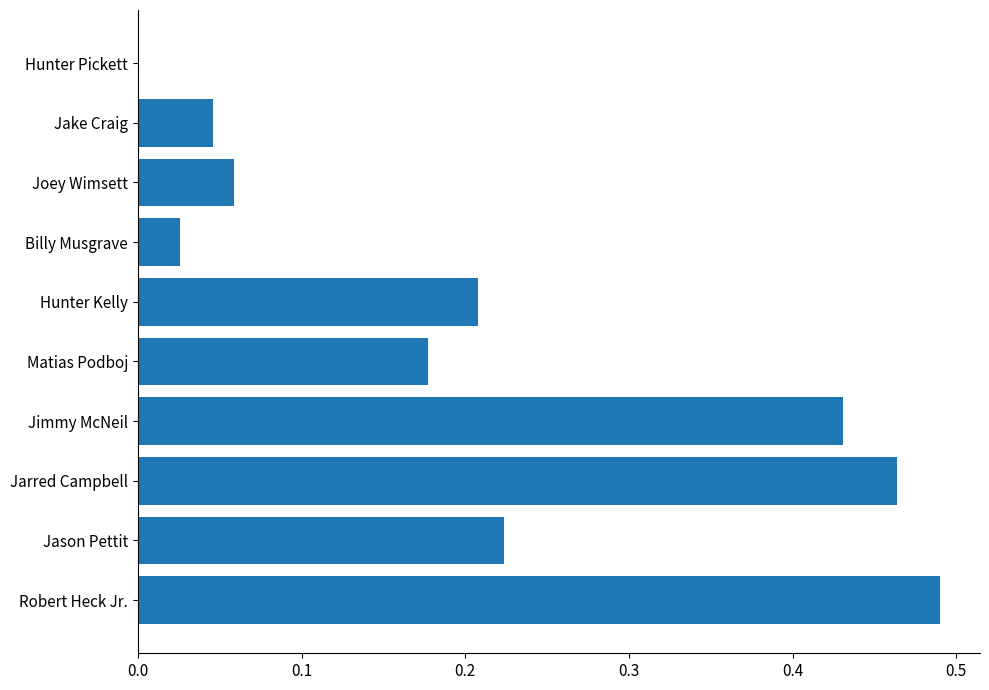

Which has a higher value, Matias Podboj or Hunter Kelly?

Hunter Kelly